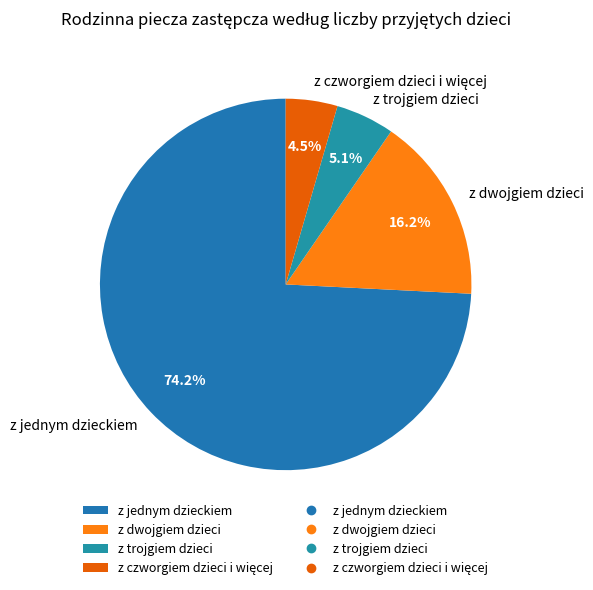

To the nearest percent, what is the combined percentage of z jednym dzieckiem and z dwojgiem dzieci?

90%